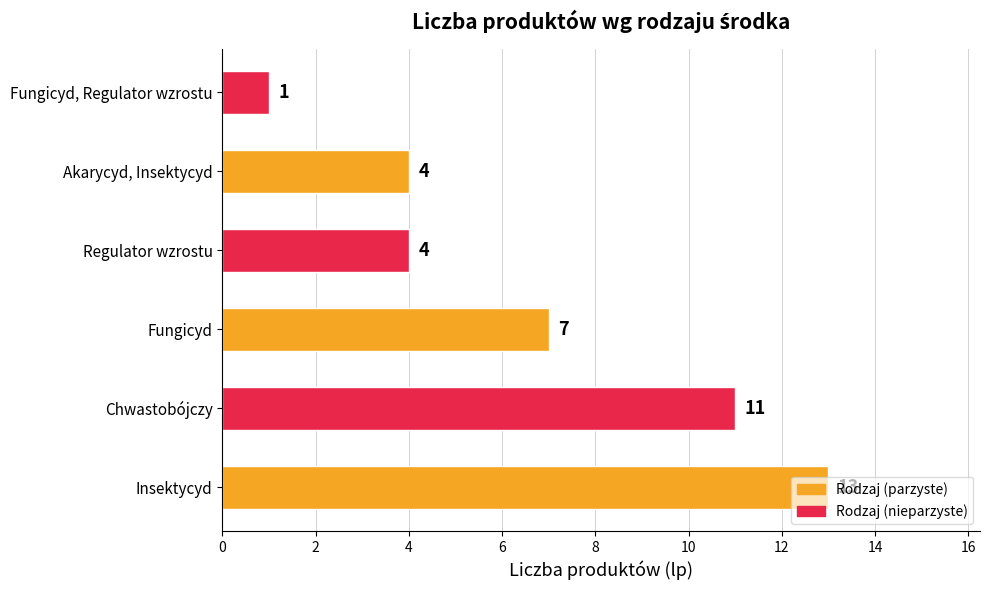

Between Regulator wzrostu and Chwastobójczy, which is larger?

Chwastobójczy